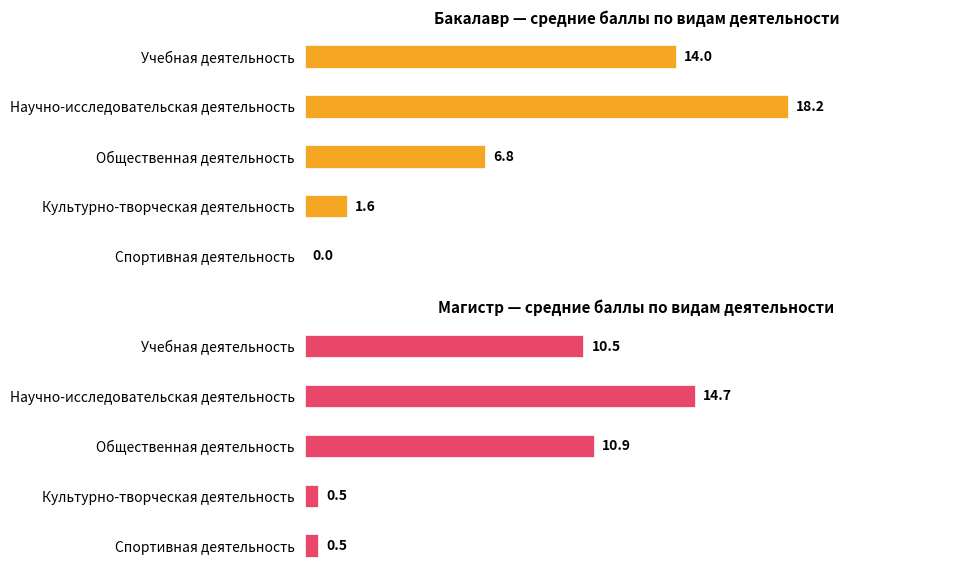

Read the Бакалавр value at Учебная деятельность.

14.0